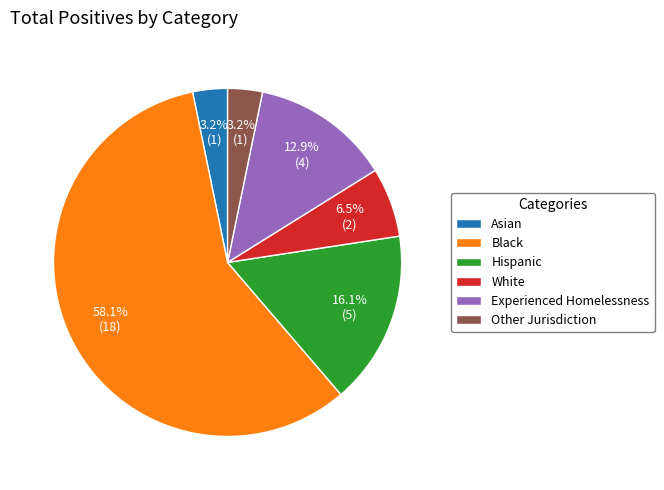

Between Experienced Homelessness and Other Jurisdiction, which is larger?

Experienced Homelessness